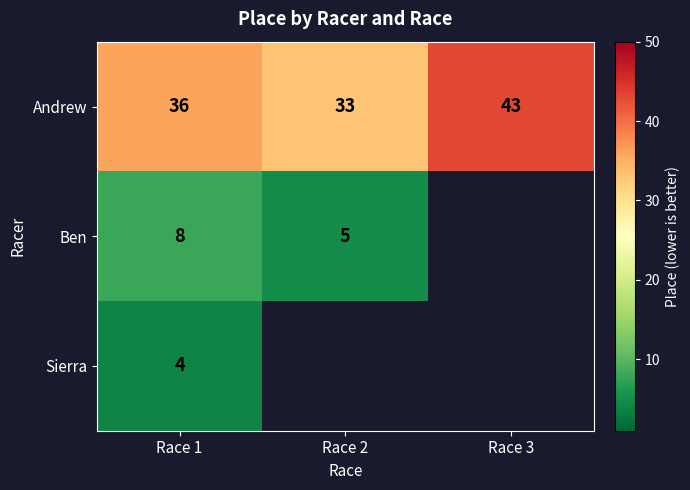

What is the sum of the Andrew values at Race 1 and Race 2?

69